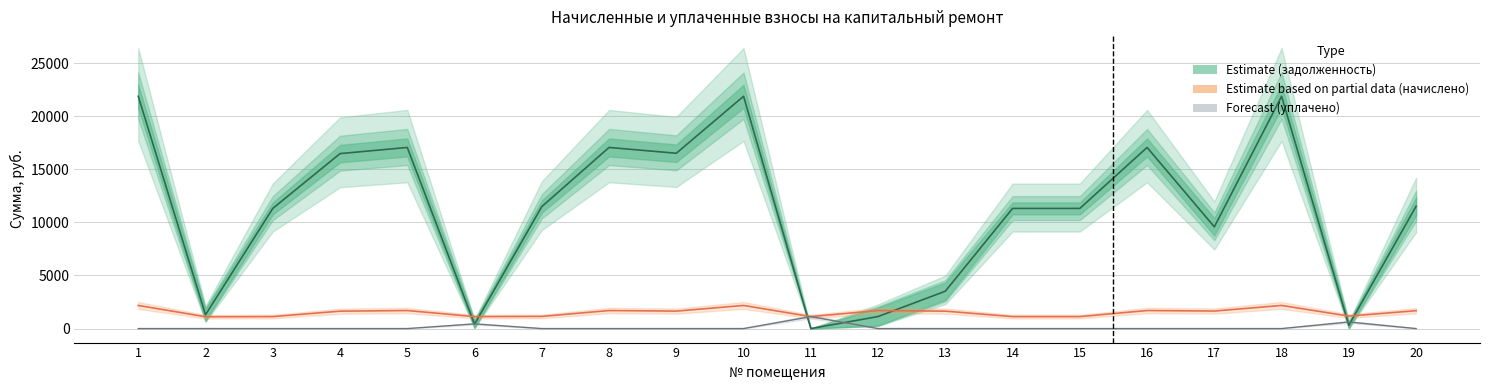

The value at 2 is 1836.8. True or false?

False